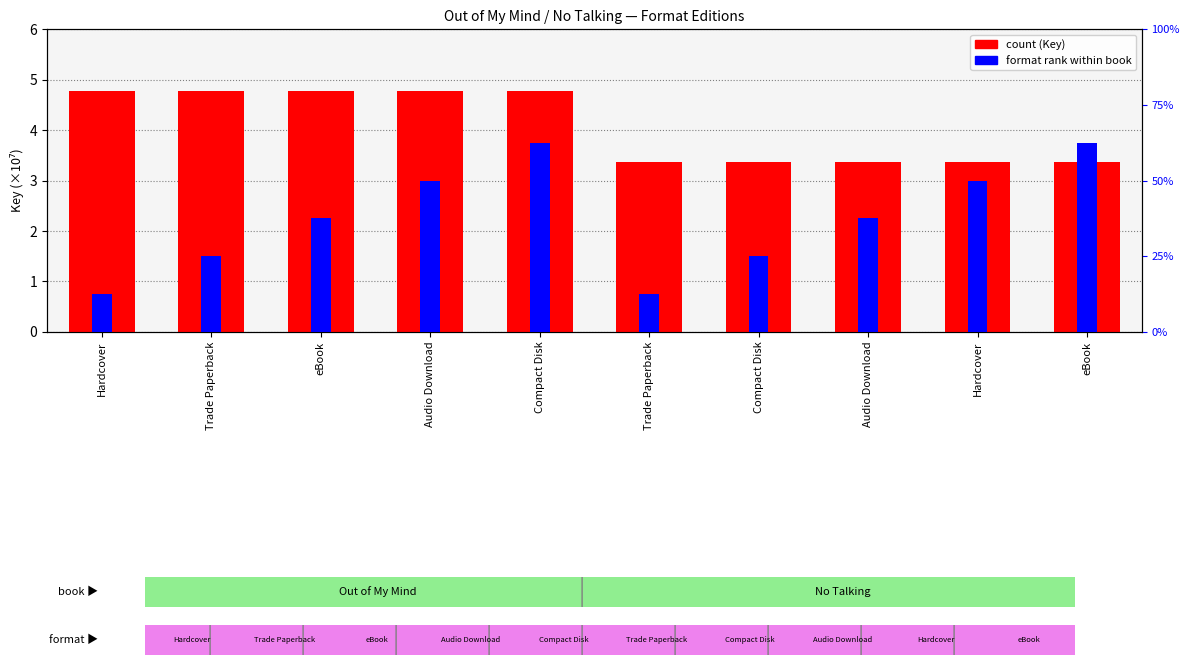

Reading right to left, transcribe all the data shown in this chart.

count: 3.4	3.4	3.4	3.4	3.4	4.8	4.8	4.8	4.8	4.8
format rank within book: 5.0	4.0	3.0	2.0	1.0	5.0	4.0	3.0	2.0	1.0